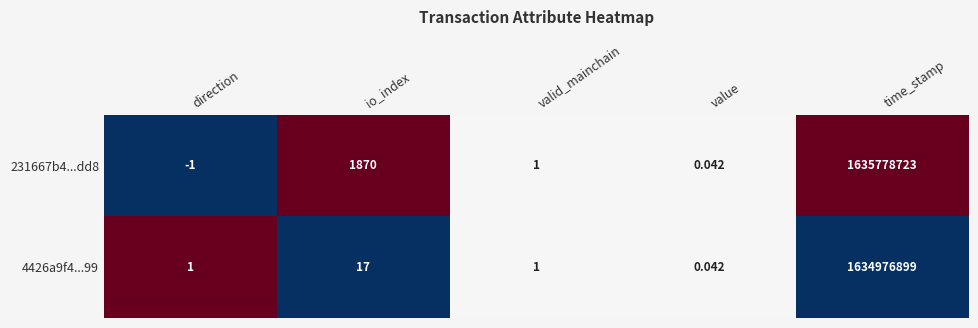

Which category has the highest value across all series?

time_stamp